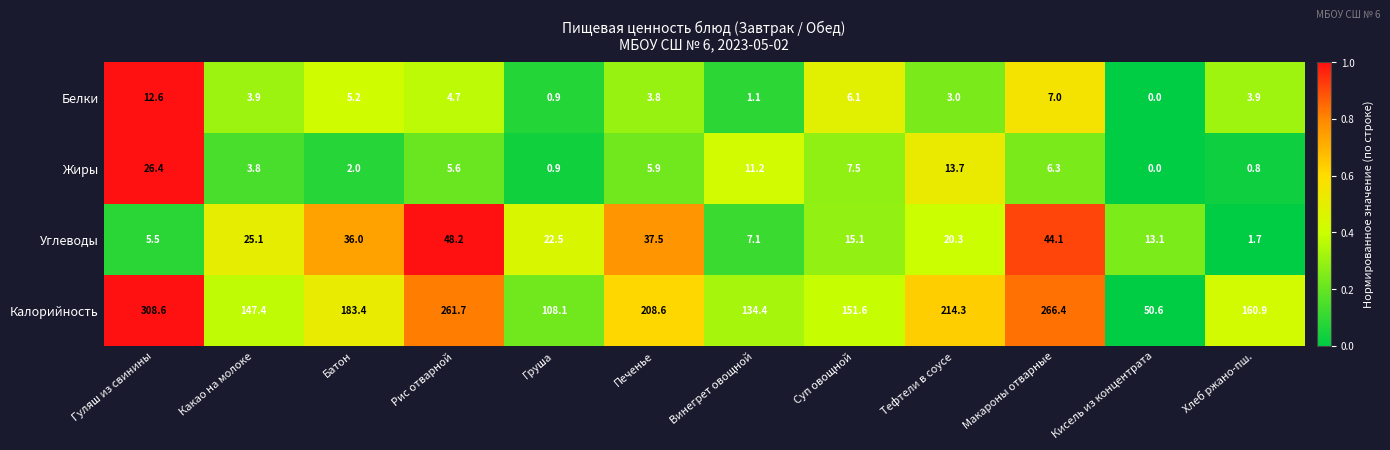

What is the average value of the Калорийность series?

183.0